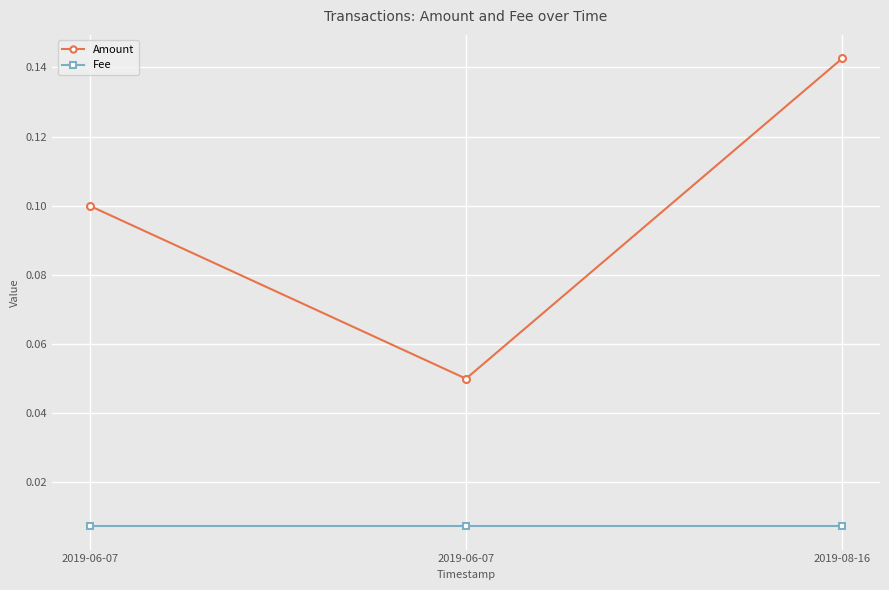

Count the number of categories in the chart.

3